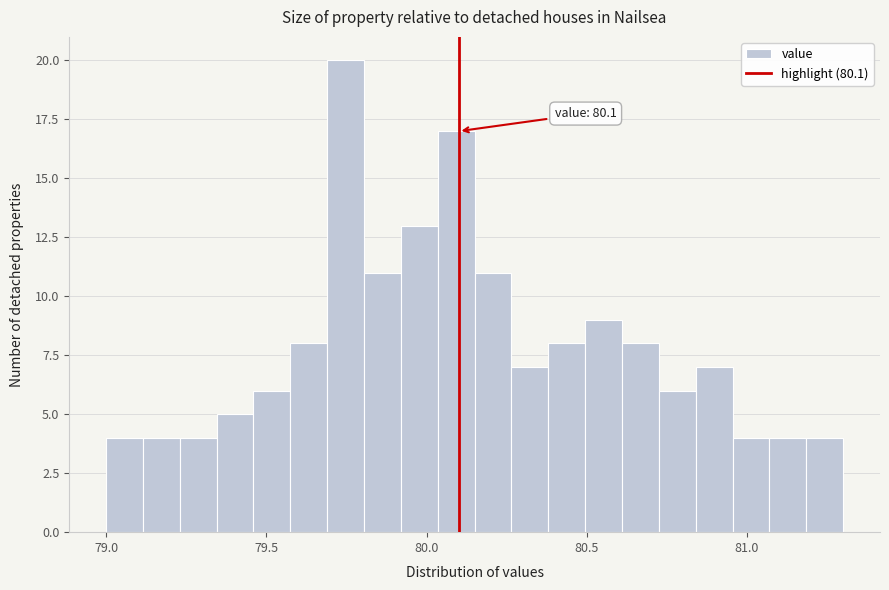

Read against the x-axis, roughly where is the centre of the tallest bar?

79.75